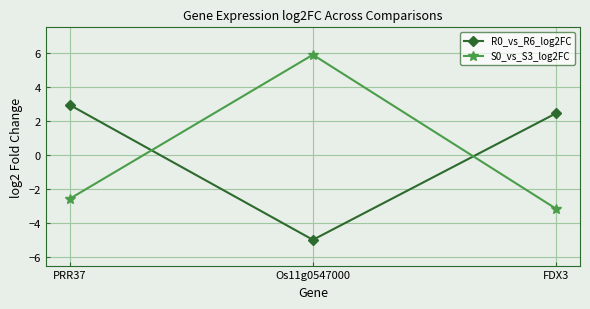

What is the value of the R0_vs_R6_log2FC point at the 2nd from the left?

-5.0